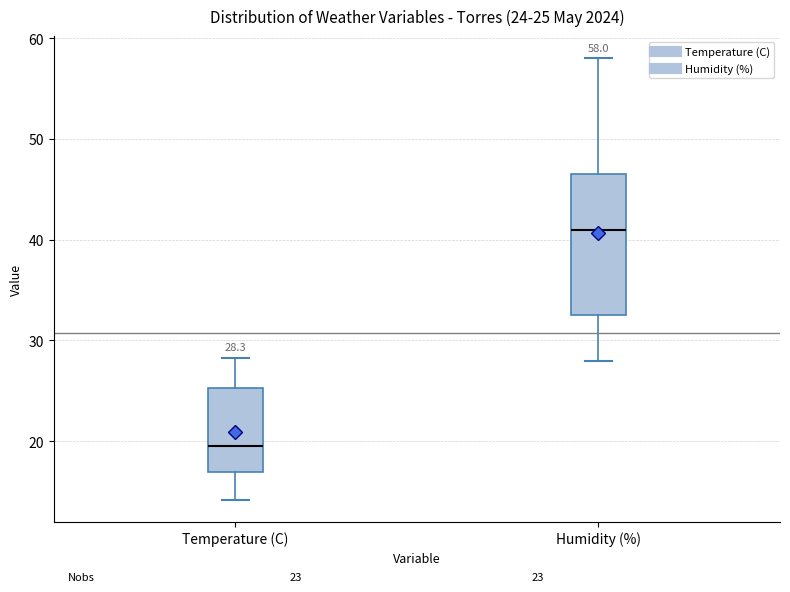

Which box's median line is the lowest?

Temperature (C)